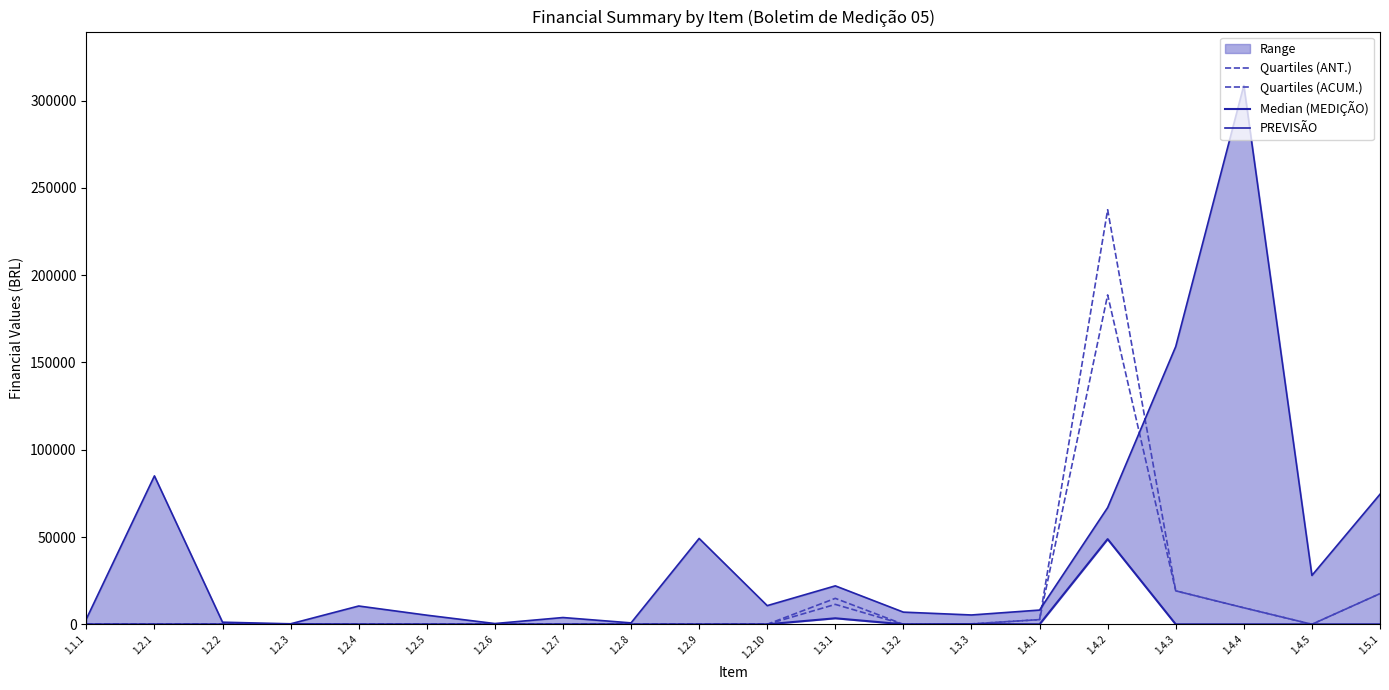

Which series changed the most between 1.2.3 and 1.2.8?

PREVISÃO